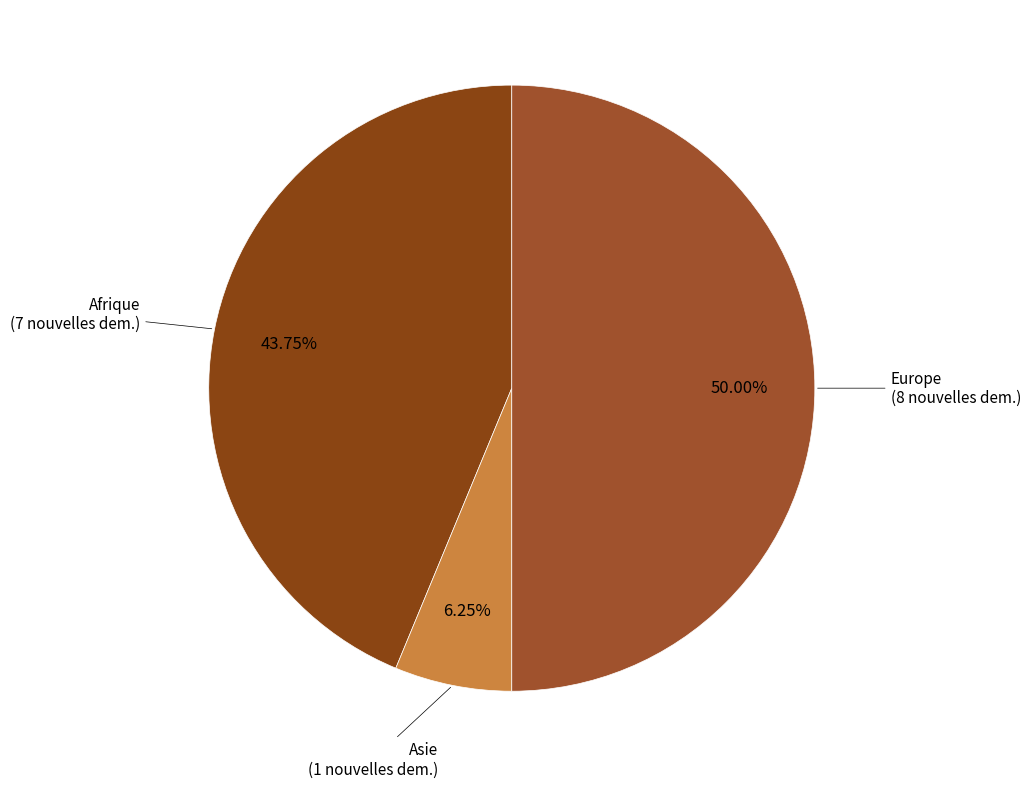

Count the number of slices in the pie.

3